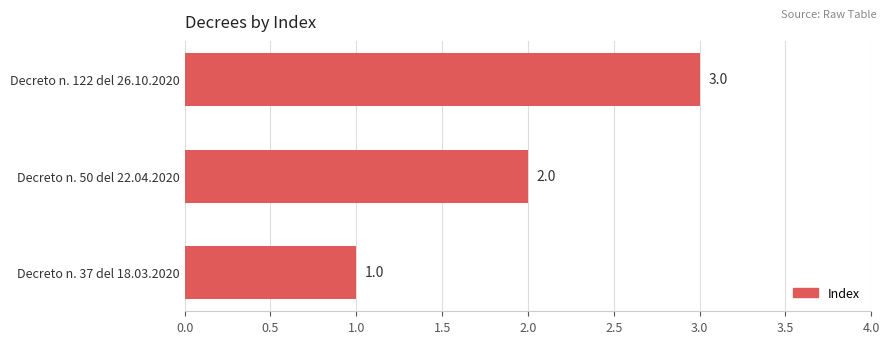

Approximately how many times larger is the value at Decreto n. 122 del 26.10.2020 compared to Decreto n. 50 del 22.04.2020?

1.5